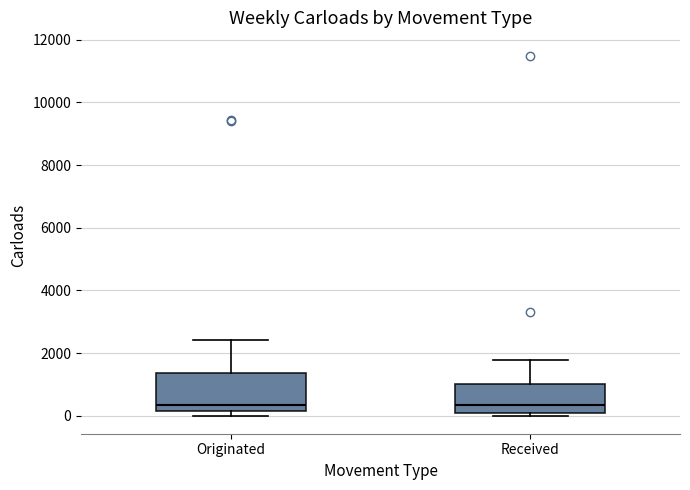

Reading left to right, transcribe this box plot: for each box, give where its median line is, the range the box spans, and where its two whiskers end, as read against the y-axis. The values are not printed on the chart, so give them approximately, as read against the axis.

Originated: median 400, box 200 to 1400, whiskers 0 to 2400
Received: median 400, box 200 to 1000, whiskers 0 to 1800